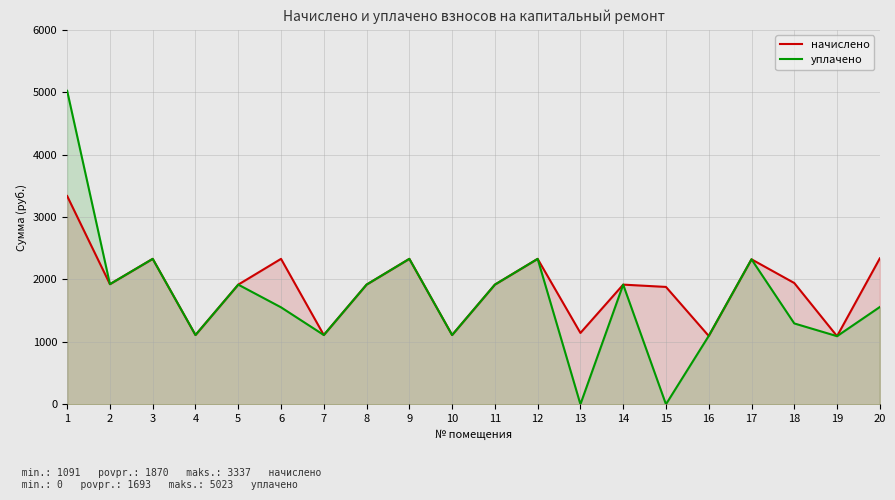

Rank the series by their maximum value, from lowest to highest.

начислено, уплачено